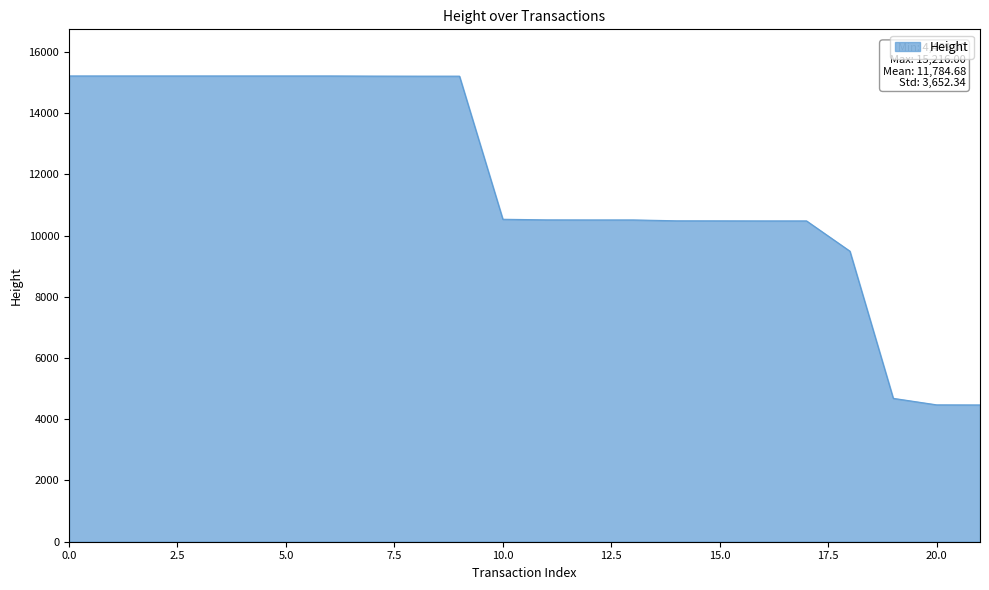

What is the difference between the maximum and minimum values?

10747